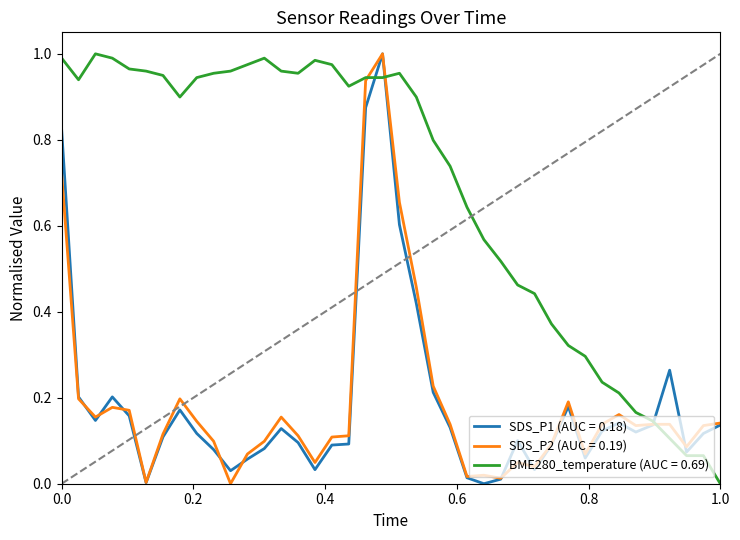

Which series has the largest total across all categories?

BME280_temperature (AUC = 0.69)